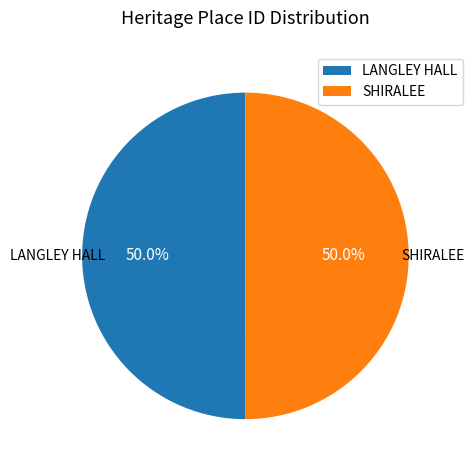

True or false: SHIRALEE accounts for 50% of the total.

True